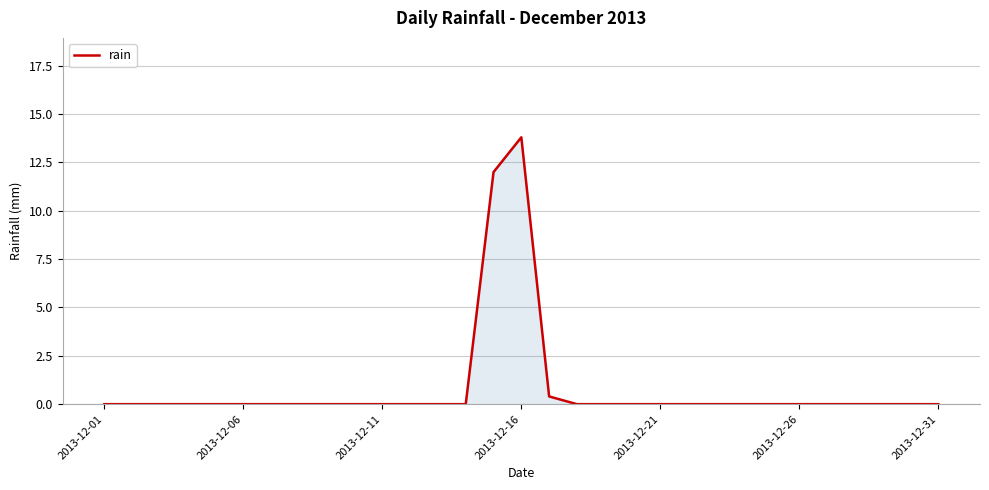

What is the maximum value shown in the chart?

13.8